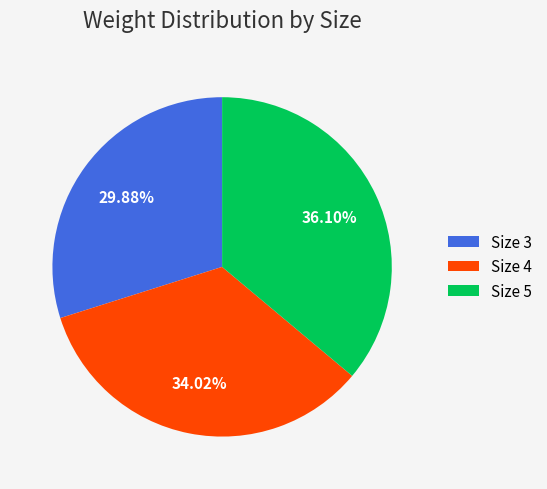

To the nearest percent, what is the difference between the largest and smallest slice percentages?

6%